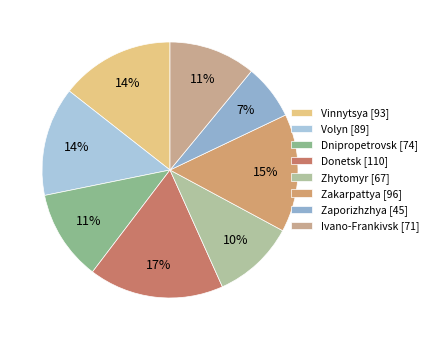

How many segments does this pie chart have?

8